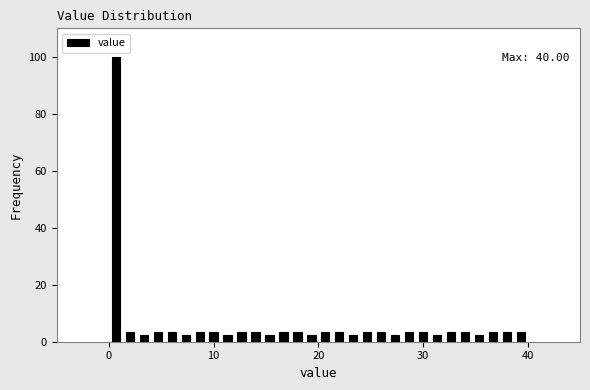

Read against the x-axis, roughly where is the centre of the tallest bar?

1